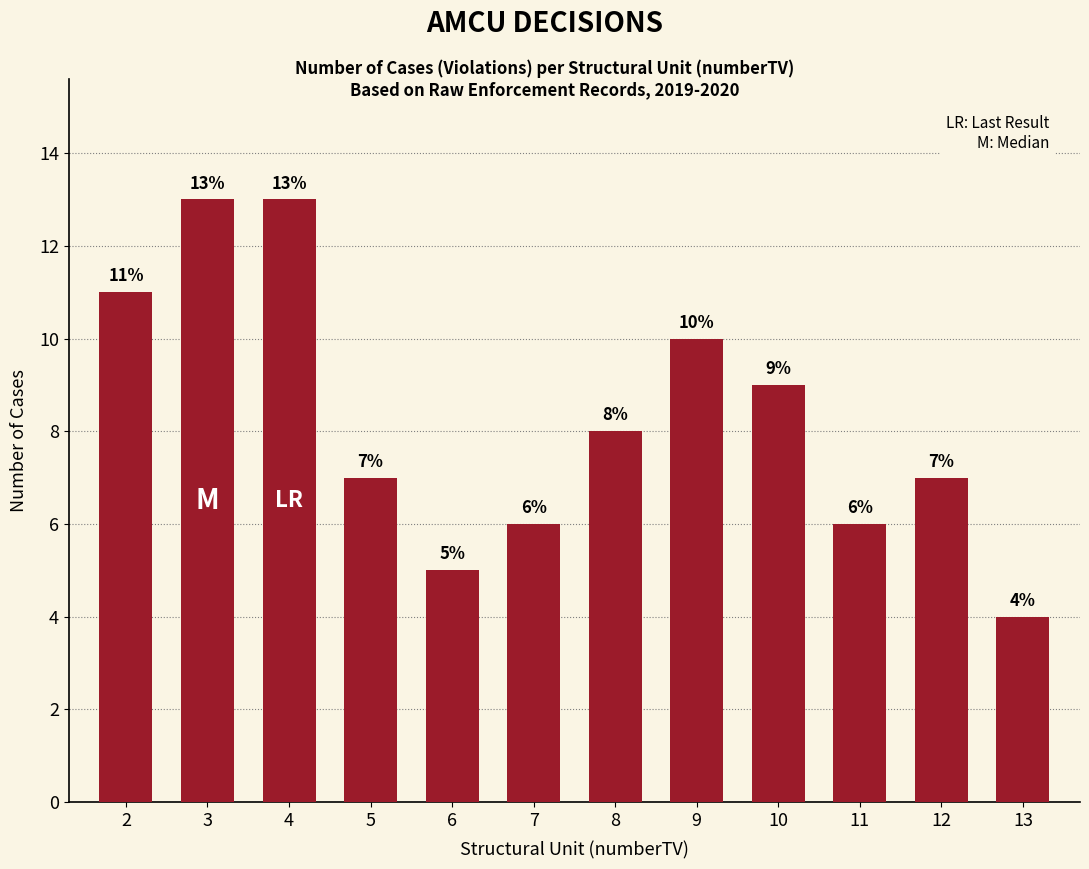

The value at 9 is 4. True or false?

False